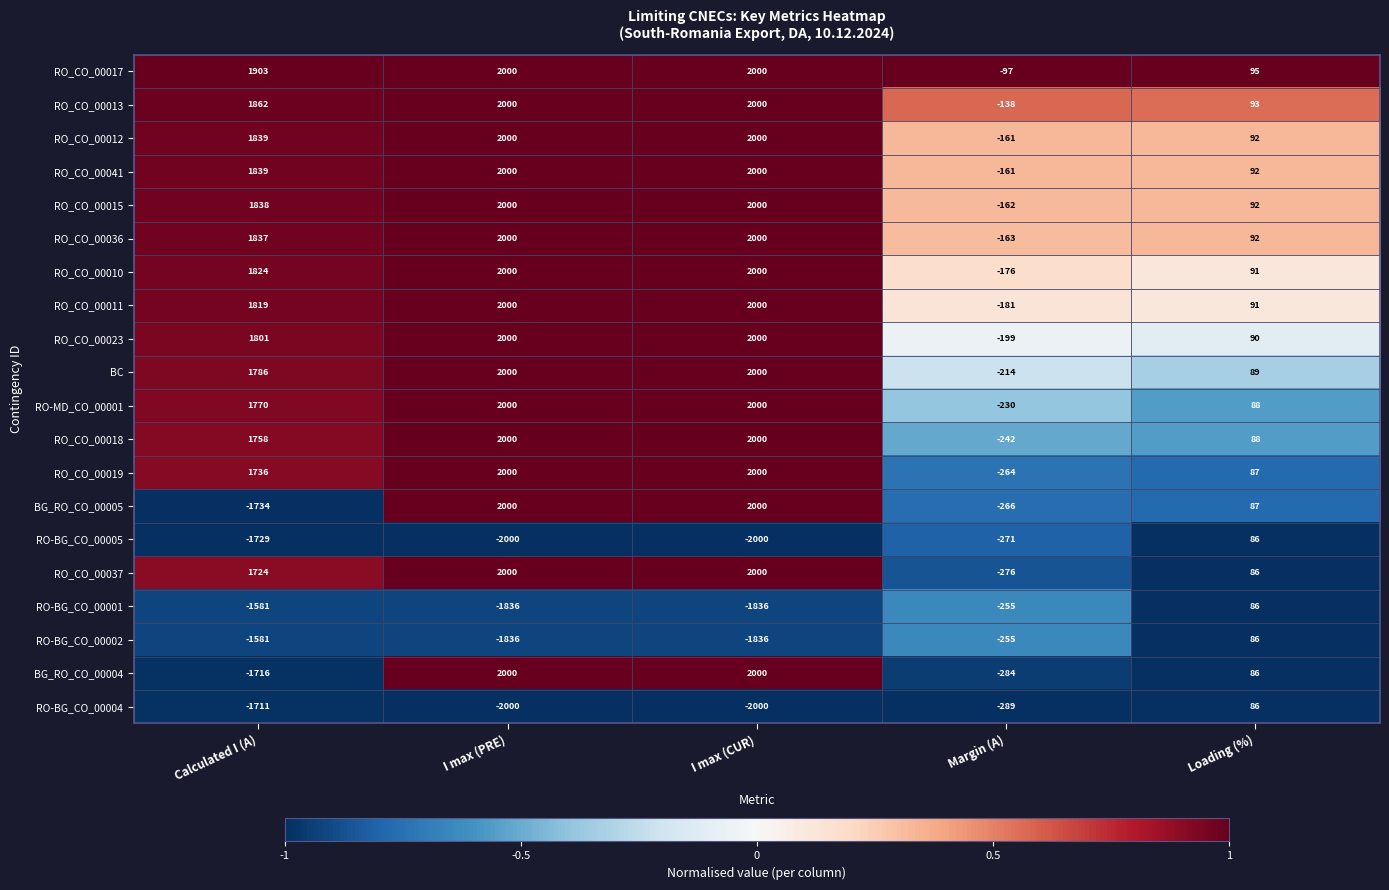

What is the total value across all series at I max (CUR)?

24328